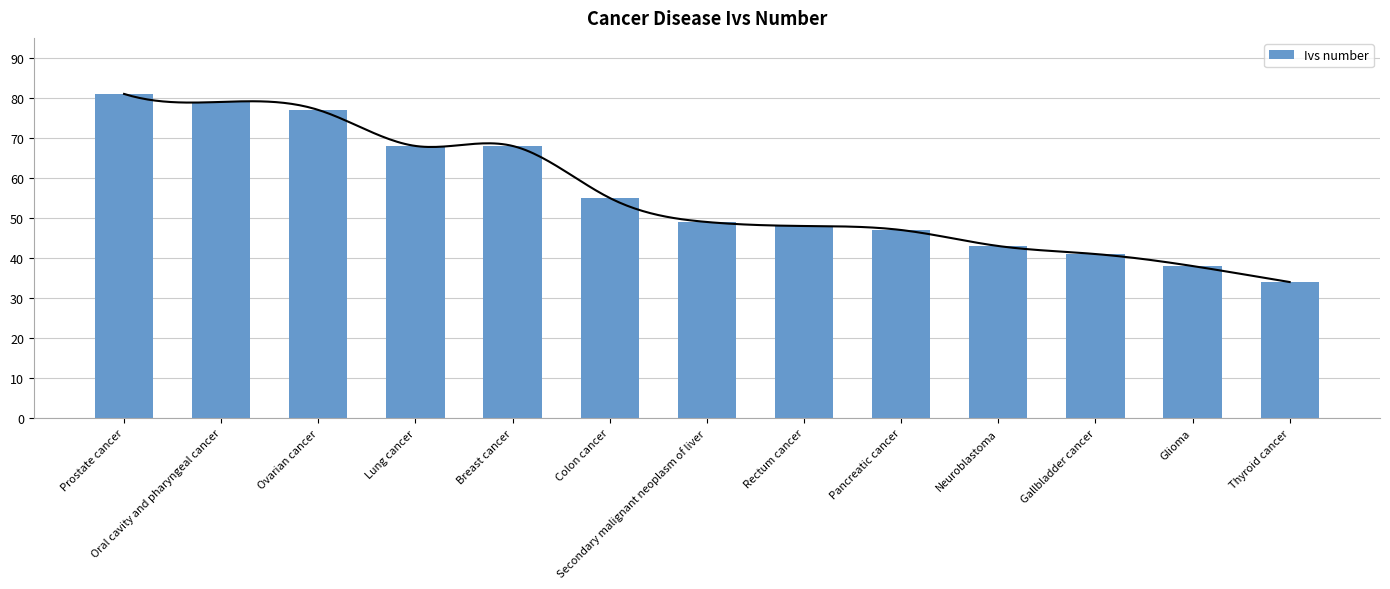

Between Gallbladder cancer and Glioma, which is larger?

Gallbladder cancer